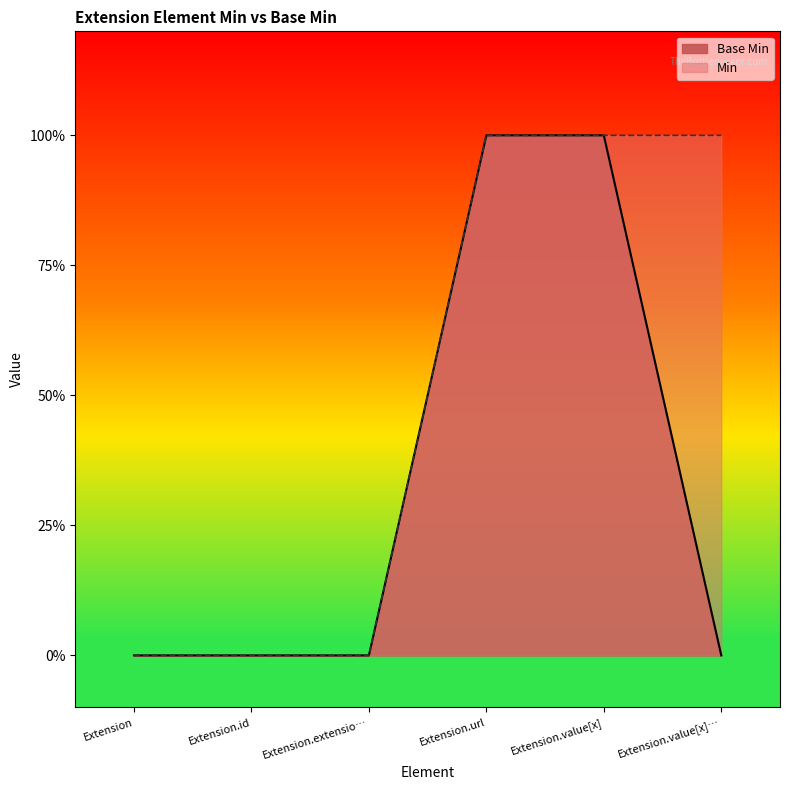

What is the difference between the maximum and minimum values?

1